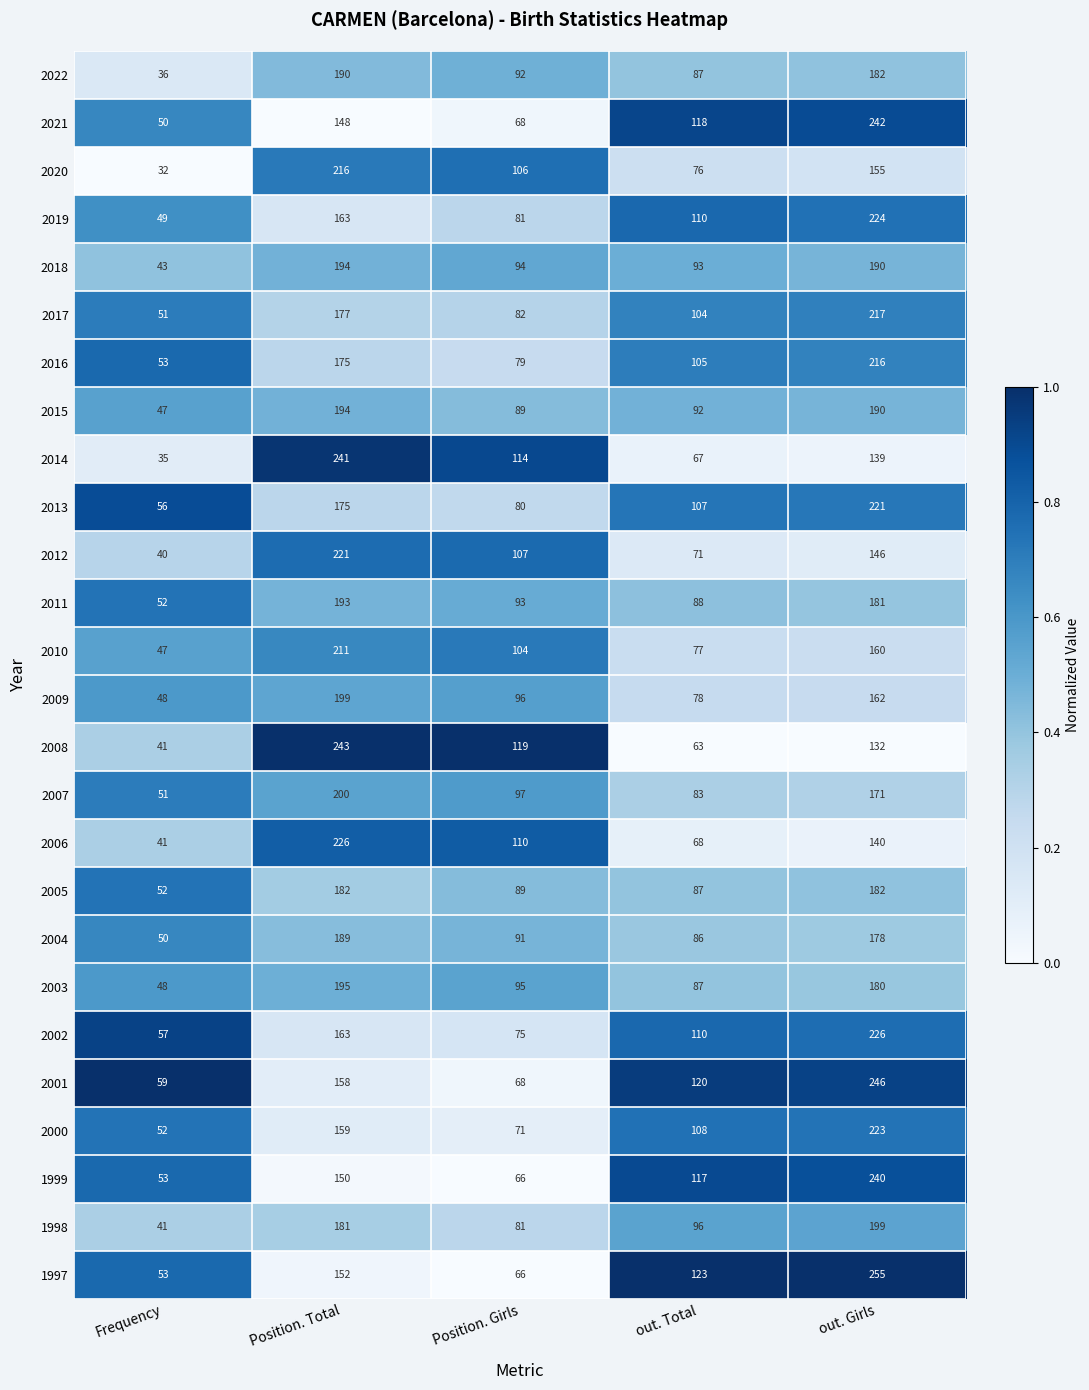

At which category is the sum across all series the highest?

out. Girls